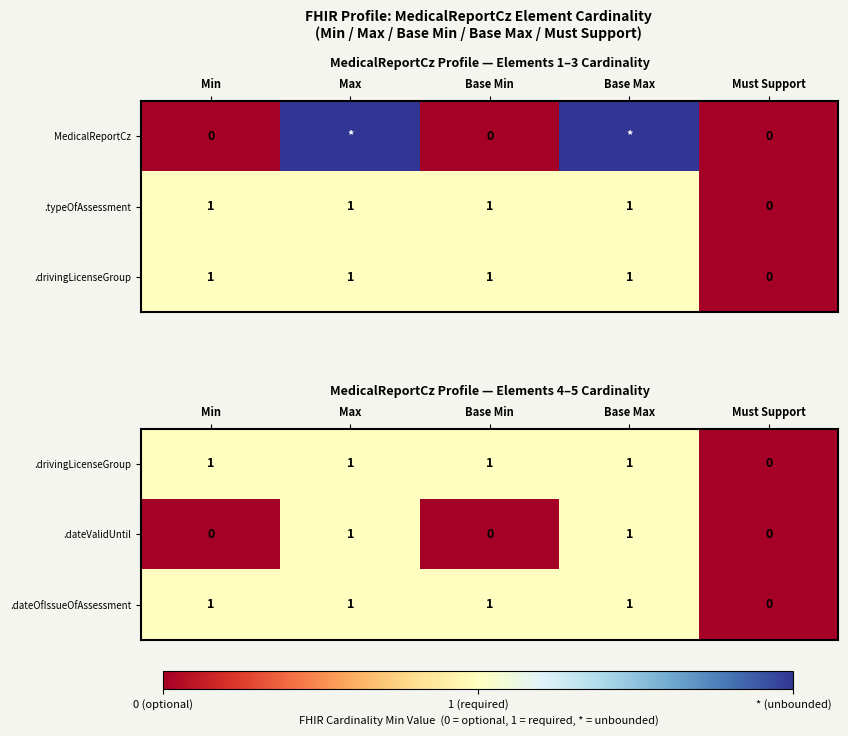

What is the sum of all .dateOfIssueOfAssessment values?

4